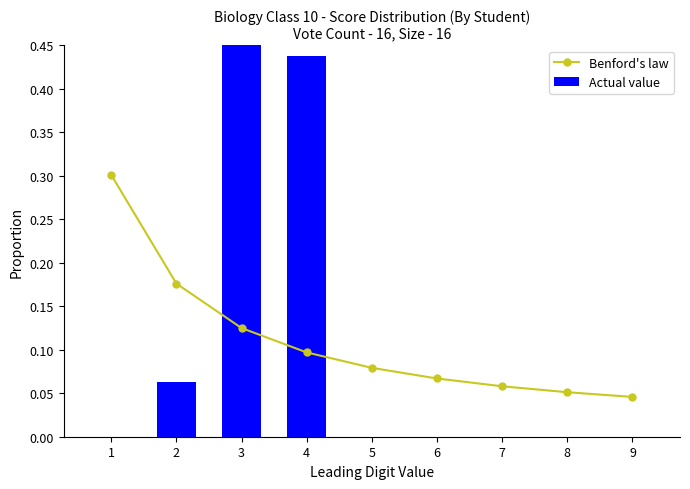

What is the value of the Actual value bar at the 3rd from the left?

0.5